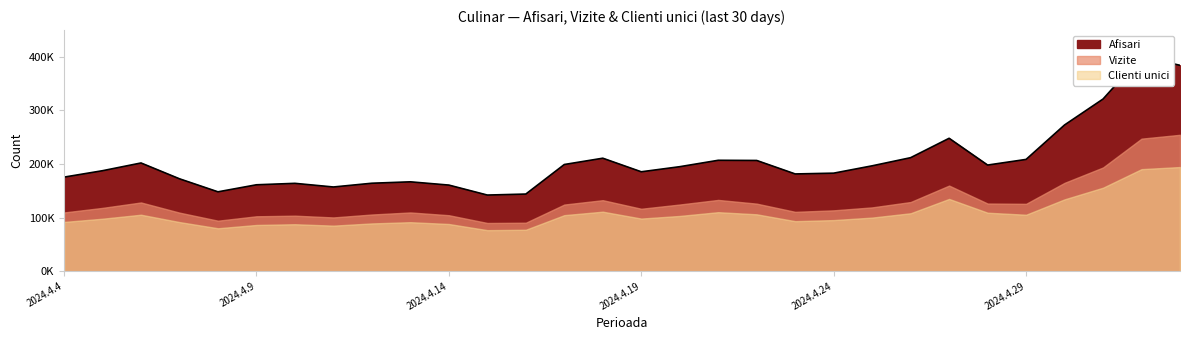

Rank the series at 2024.5.2 from lowest to highest value.

Clienti unici, Vizite, Afisari